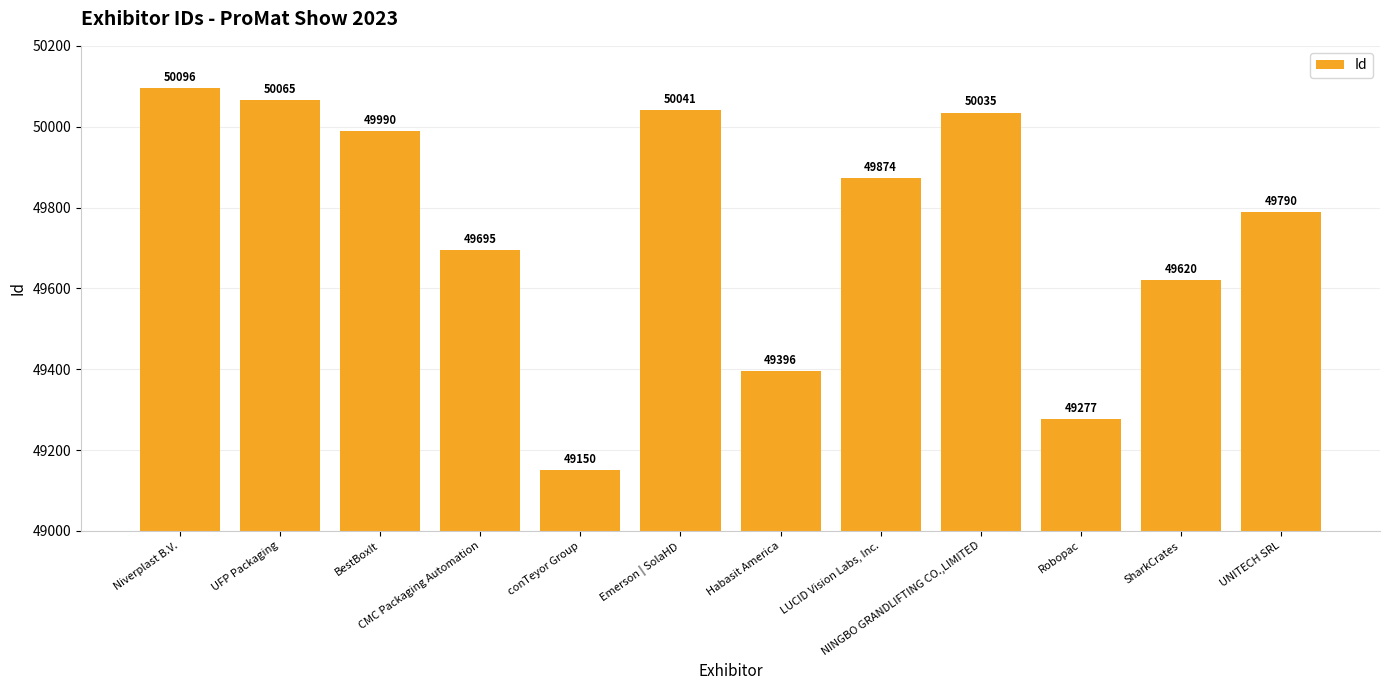

What is the value of the 8th bar from the left?

49874